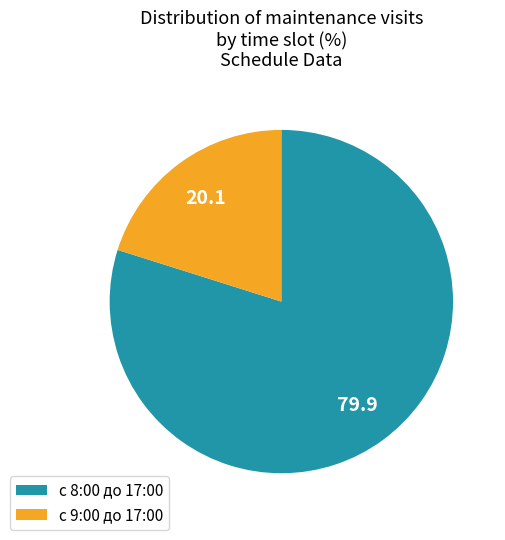

Rank the categories by value from lowest to highest.

с 9:00 до 17:00, с 8:00 до 17:00